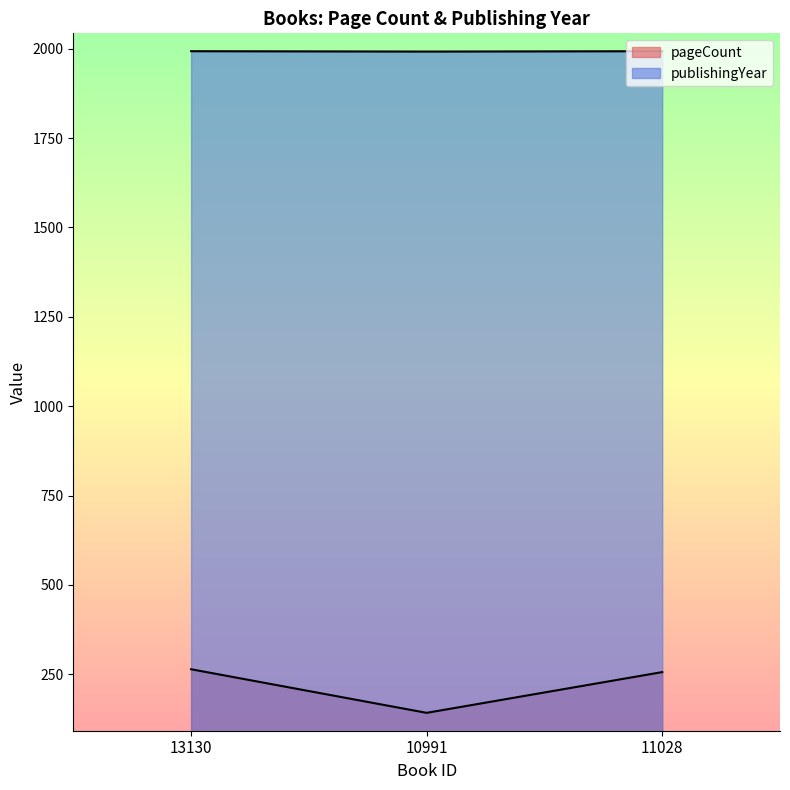

What is the value of the publishingYear point at the 1st from the left?

1993